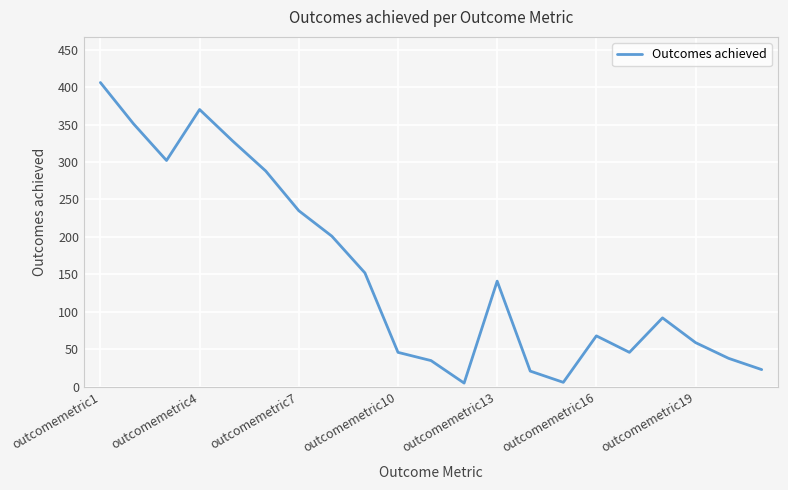

What is the difference between the maximum and minimum values?

401